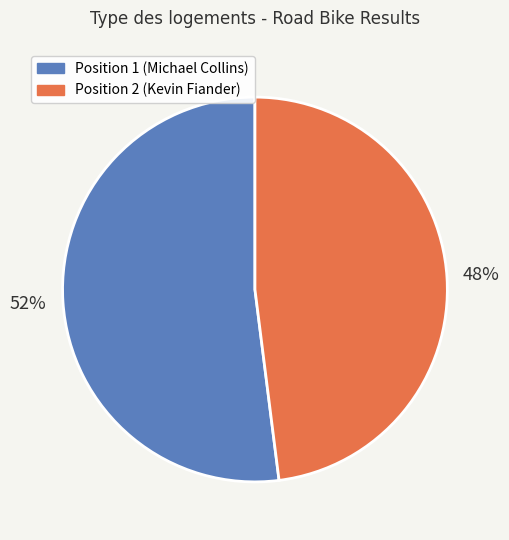

Is there any slice that represents more than half of the pie?

Yes